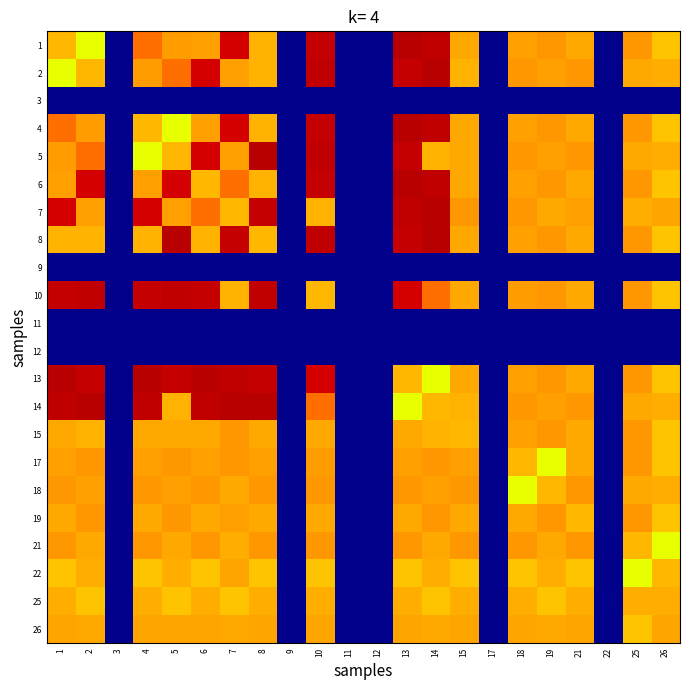

Reading right to left, list all the values displayed in this chart.

1: 26=10.8	25=11.3	22=0.0	21=11.1	19=11.3	18=11.2	17=0.0	15=11.1	14=14.2	13=14.3	12=0.0	11=0.0	10=14.2	9=0.0	8=11.0	7=13.9	6=11.2	5=11.3	4=11.8	3=0.0	2=9.7	1=10.9
2: 26=11.0	25=11.1	22=0.0	21=11.3	19=11.2	18=11.3	17=0.0	15=11.0	14=14.3	13=14.2	12=0.0	11=0.0	10=14.2	9=0.0	8=11.0	7=11.2	6=13.9	5=11.8	4=11.3	3=0.0	2=10.9	1=9.7
3: 26=0.0	25=0.0	22=0.0	21=0.0	19=0.0	18=0.0	17=0.0	15=0.0	14=0.0	13=0.0	12=0.0	11=0.0	10=0.0	9=0.0	8=0.0	7=0.0	6=0.0	5=0.0	4=0.0	3=0.0	2=0.0	1=0.0
4: 26=10.8	25=11.3	22=0.0	21=11.1	19=11.3	18=11.2	17=0.0	15=11.1	14=14.2	13=14.3	12=0.0	11=0.0	10=14.2	9=0.0	8=11.0	7=13.9	6=11.2	5=9.7	4=10.9	3=0.0	2=11.3	1=11.8
5: 26=11.0	25=11.1	22=0.0	21=11.3	19=11.2	18=11.3	17=0.0	15=11.1	14=11.0	13=14.2	12=0.0	11=0.0	10=14.2	9=0.0	8=14.3	7=11.2	6=13.9	5=10.9	4=9.7	3=0.0	2=11.8	1=11.3
6: 26=10.8	25=11.3	22=0.0	21=11.1	19=11.3	18=11.2	17=0.0	15=11.1	14=14.2	13=14.3	12=0.0	11=0.0	10=14.2	9=0.0	8=11.0	7=11.8	6=10.9	5=13.9	4=11.2	3=0.0	2=13.9	1=11.2
7: 26=11.2	25=11.0	22=0.0	21=11.2	19=11.1	18=11.3	17=0.0	15=11.3	14=14.3	13=14.2	12=0.0	11=0.0	10=11.0	9=0.0	8=14.2	7=10.9	6=11.8	5=11.2	4=13.9	3=0.0	2=11.2	1=13.9
8: 26=10.8	25=11.3	22=0.0	21=11.1	19=11.3	18=11.2	17=0.0	15=11.1	14=14.3	13=14.2	12=0.0	11=0.0	10=14.2	9=0.0	8=10.9	7=14.2	6=11.0	5=14.3	4=11.0	3=0.0	2=11.0	1=11.0
9: 26=0.0	25=0.0	22=0.0	21=0.0	19=0.0	18=0.0	17=0.0	15=0.0	14=0.0	13=0.0	12=0.0	11=0.0	10=0.0	9=0.0	8=0.0	7=0.0	6=0.0	5=0.0	4=0.0	3=0.0	2=0.0	1=0.0
10: 26=10.8	25=11.3	22=0.0	21=11.1	19=11.3	18=11.3	17=0.0	15=11.1	14=11.8	13=13.9	12=0.0	11=0.0	10=10.9	9=0.0	8=14.2	7=11.0	6=14.2	5=14.2	4=14.2	3=0.0	2=14.2	1=14.2
11: 26=0.0	25=0.0	22=0.0	21=0.0	19=0.0	18=0.0	17=0.0	15=0.0	14=0.0	13=0.0	12=0.0	11=0.0	10=0.0	9=0.0	8=0.0	7=0.0	6=0.0	5=0.0	4=0.0	3=0.0	2=0.0	1=0.0
12: 26=0.0	25=0.0	22=0.0	21=0.0	19=0.0	18=0.0	17=0.0	15=0.0	14=0.0	13=0.0	12=0.0	11=0.0	10=0.0	9=0.0	8=0.0	7=0.0	6=0.0	5=0.0	4=0.0	3=0.0	2=0.0	1=0.0
13: 26=10.8	25=11.3	22=0.0	21=11.1	19=11.3	18=11.2	17=0.0	15=11.1	14=9.7	13=10.9	12=0.0	11=0.0	10=13.9	9=0.0	8=14.2	7=14.2	6=14.3	5=14.2	4=14.3	3=0.0	2=14.2	1=14.3
14: 26=11.0	25=11.1	22=0.0	21=11.3	19=11.2	18=11.3	17=0.0	15=11.0	14=10.9	13=9.7	12=0.0	11=0.0	10=11.8	9=0.0	8=14.3	7=14.3	6=14.2	5=11.0	4=14.2	3=0.0	2=14.3	1=14.2
15: 26=10.8	25=11.3	22=0.0	21=11.1	19=11.3	18=11.2	17=0.0	15=10.9	14=11.0	13=11.1	12=0.0	11=0.0	10=11.1	9=0.0	8=11.1	7=11.3	6=11.1	5=11.1	4=11.1	3=0.0	2=11.0	1=11.1
17: 26=10.8	25=11.3	22=0.0	21=11.1	19=9.7	18=10.9	17=0.0	15=11.2	14=11.3	13=11.2	12=0.0	11=0.0	10=11.3	9=0.0	8=11.2	7=11.3	6=11.2	5=11.3	4=11.2	3=0.0	2=11.3	1=11.2
18: 26=11.0	25=11.1	22=0.0	21=11.3	19=10.9	18=9.7	17=0.0	15=11.3	14=11.2	13=11.3	12=0.0	11=0.0	10=11.3	9=0.0	8=11.3	7=11.1	6=11.3	5=11.2	4=11.3	3=0.0	2=11.2	1=11.3
19: 26=10.8	25=11.3	22=0.0	21=10.9	19=11.3	18=11.1	17=0.0	15=11.1	14=11.3	13=11.1	12=0.0	11=0.0	10=11.1	9=0.0	8=11.1	7=11.2	6=11.1	5=11.3	4=11.1	3=0.0	2=11.3	1=11.1
21: 26=9.7	25=10.9	22=0.0	21=11.3	19=11.1	18=11.3	17=0.0	15=11.3	14=11.1	13=11.3	12=0.0	11=0.0	10=11.3	9=0.0	8=11.3	7=11.0	6=11.3	5=11.1	4=11.3	3=0.0	2=11.1	1=11.3
22: 26=10.9	25=9.7	22=0.0	21=10.8	19=11.0	18=10.8	17=0.0	15=10.8	14=11.0	13=10.8	12=0.0	11=0.0	10=10.8	9=0.0	8=10.8	7=11.2	6=10.8	5=11.0	4=10.8	3=0.0	2=11.0	1=10.8
25: 26=11.0	25=11.0	22=0.0	21=11.0	19=10.8	18=11.0	17=0.0	15=11.0	14=10.8	13=11.0	12=0.0	11=0.0	10=11.0	9=0.0	8=11.0	7=10.8	6=11.0	5=10.8	4=11.0	3=0.0	2=10.8	1=11.0
26: 26=11.2	25=10.8	22=0.0	21=11.2	19=11.1	18=11.2	17=0.0	15=11.2	14=11.1	13=11.2	12=0.0	11=0.0	10=11.2	9=0.0	8=11.2	7=11.1	6=11.2	5=11.2	4=11.2	3=0.0	2=11.1	1=11.2